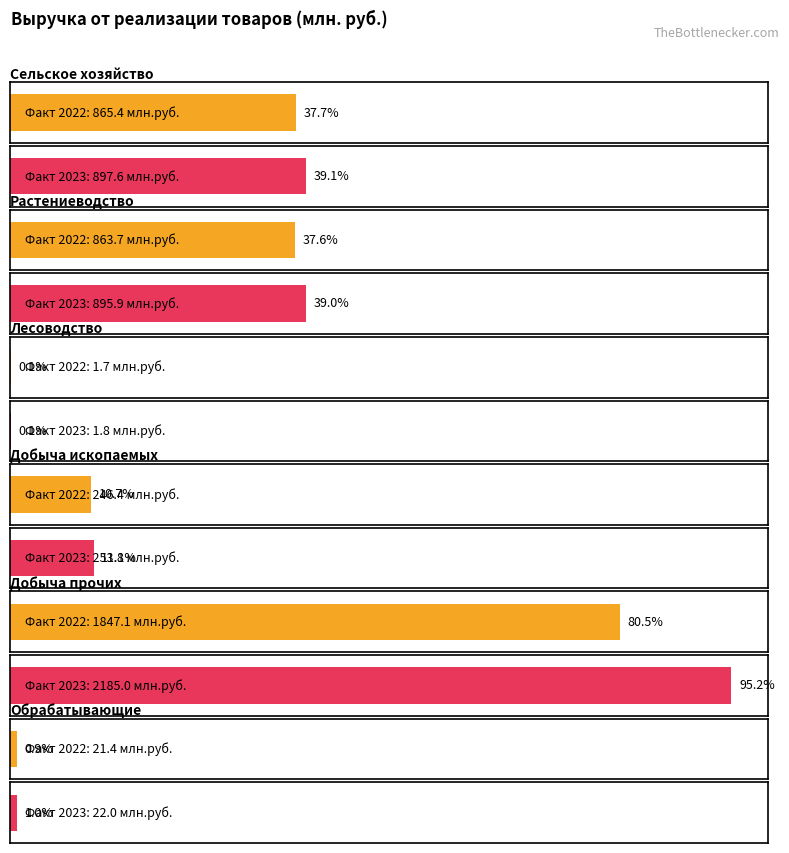

What is the average value of the Факт 2022 г. series?

641.0